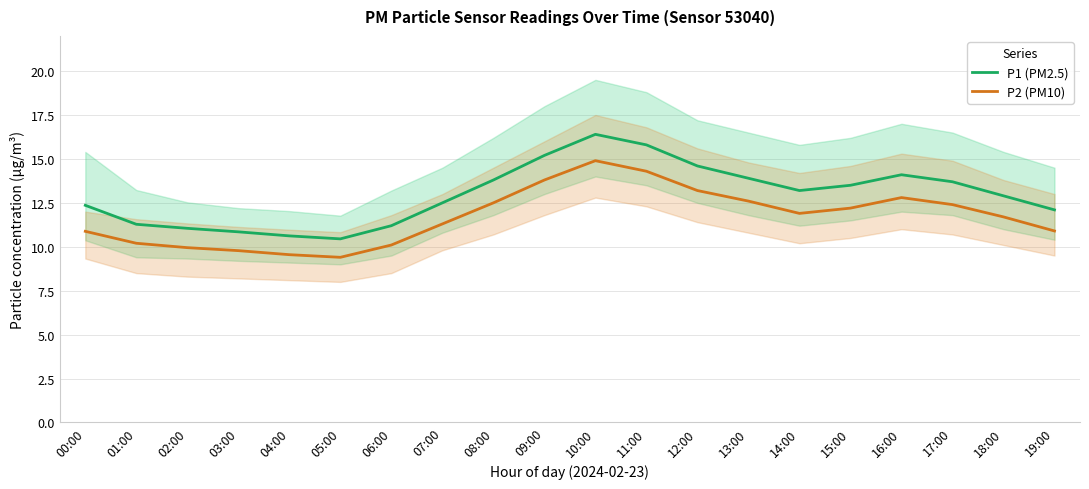

What is the smallest value displayed?

9.4